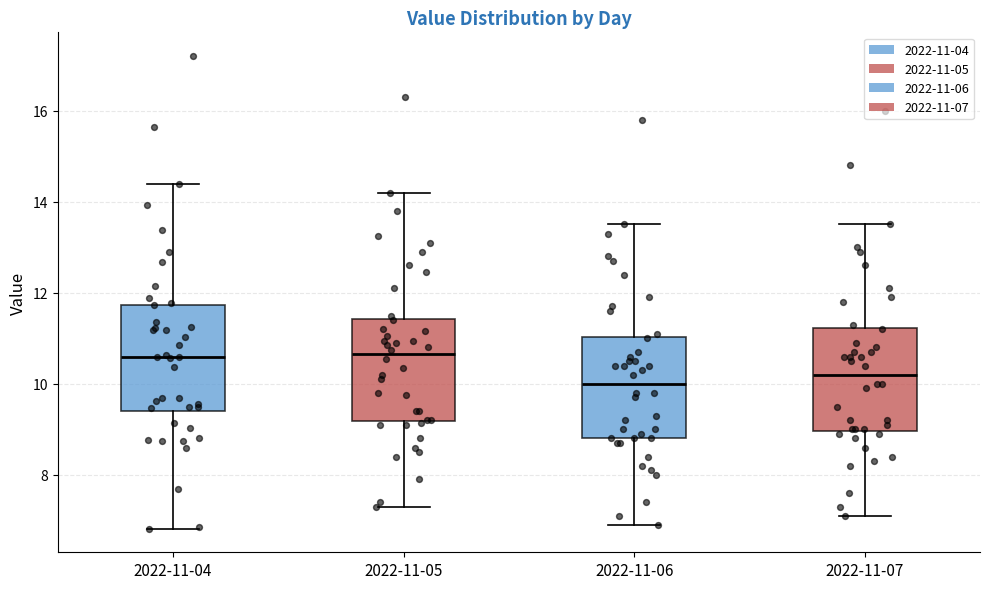

Reading left to right, read every box against the y-axis: the position of its median line, the range the box covers, and the ends of its whiskers. The values are not printed on the chart, so give them approximately, as read against the axis.

2022-11-04: median 10.6, box 9.4 to 11.8, whiskers 6.8 to 14.4
2022-11-05: median 10.6, box 9.2 to 11.4, whiskers 7.4 to 14.2
2022-11-06: median 10.0, box 8.8 to 11.0, whiskers 7.0 to 13.6
2022-11-07: median 10.2, box 9.0 to 11.2, whiskers 7.2 to 13.6